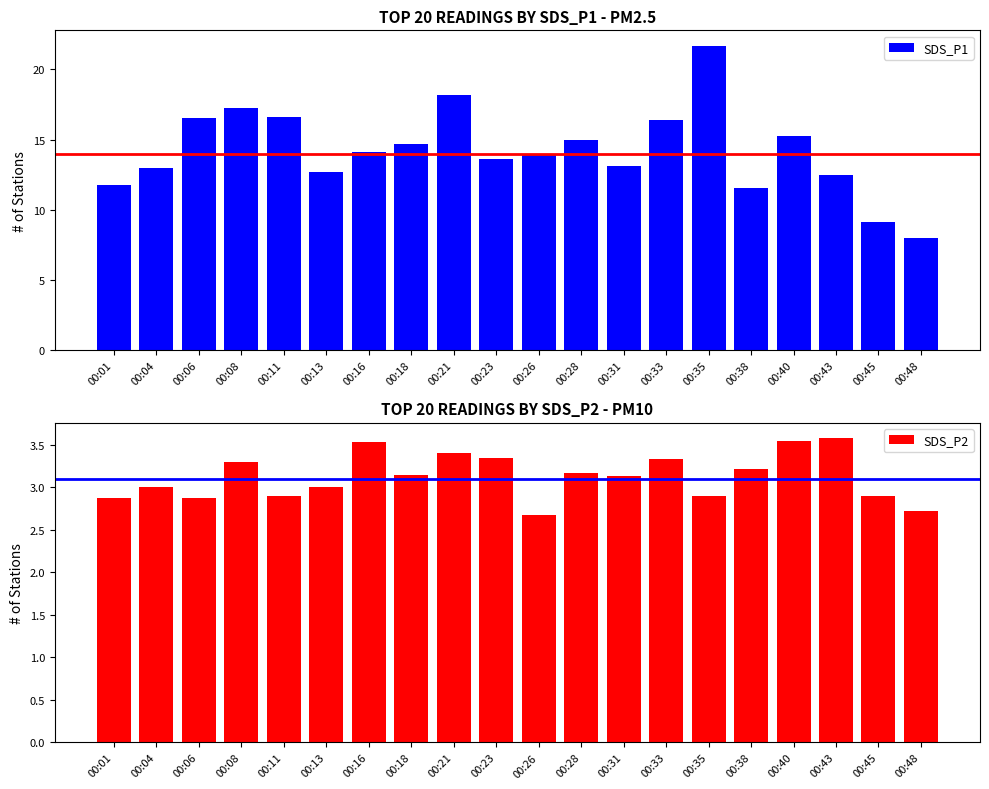

At which category is the sum across all series the highest?

00:35